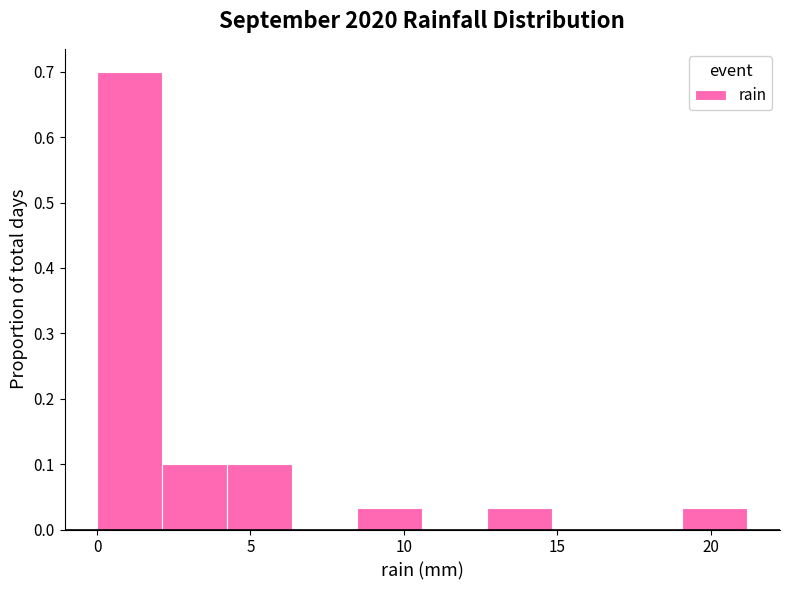

Over which range of the x-axis is the bar tallest?

0.0 to 2.0